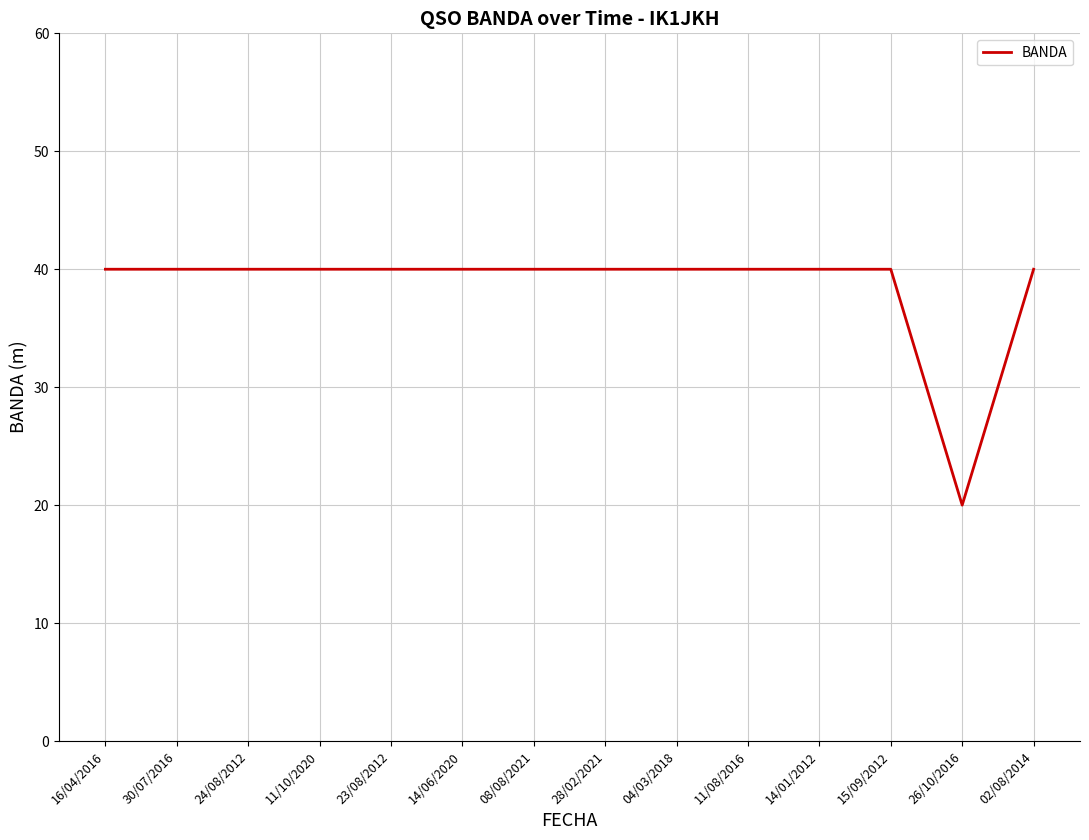

What is the minimum value shown in the chart?

20